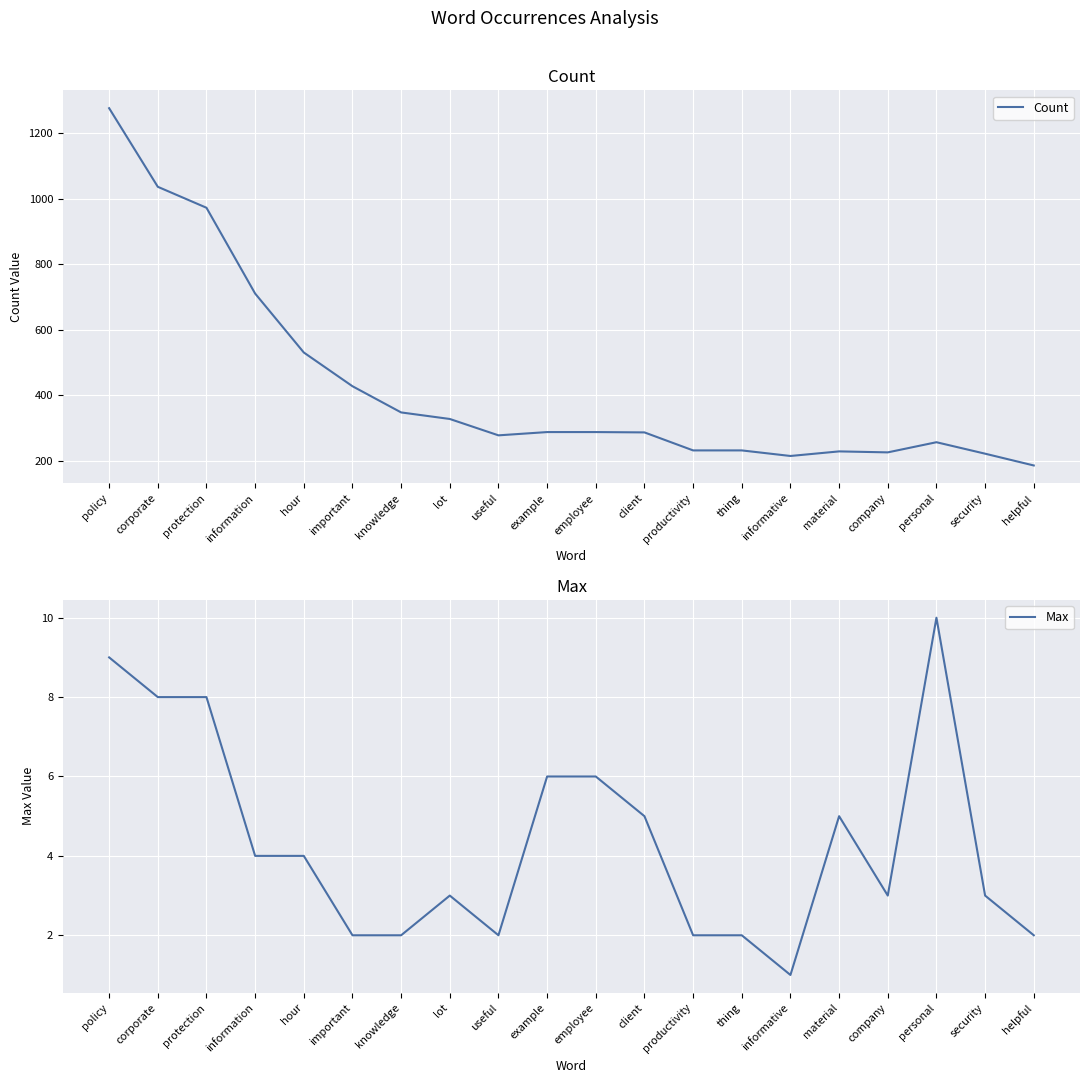

How many interior local valleys does the Count series have?

3